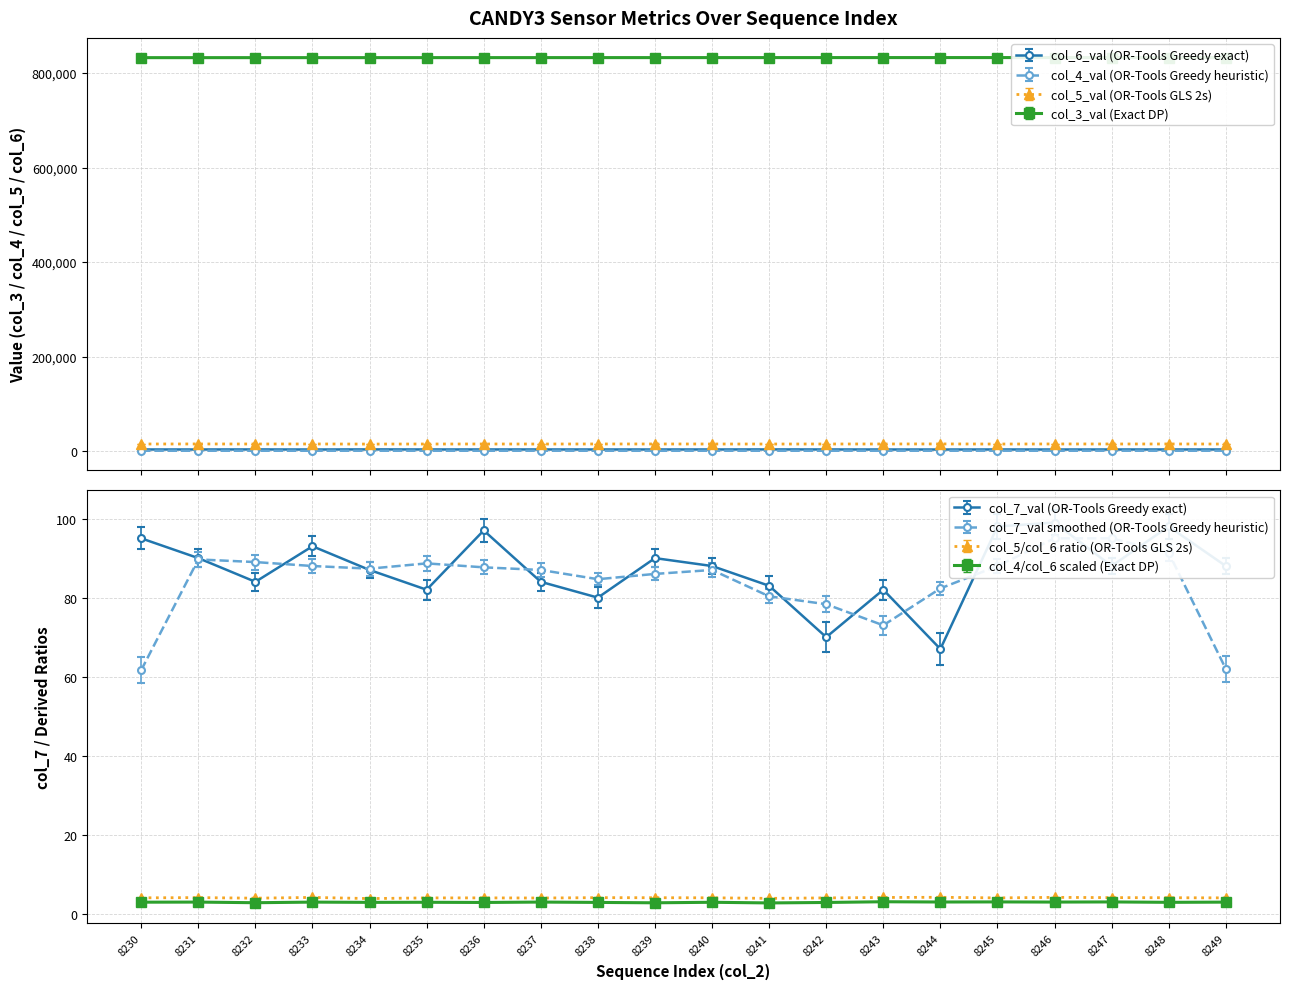

What is the approximate value of col_5_val at 8240?

15362.0